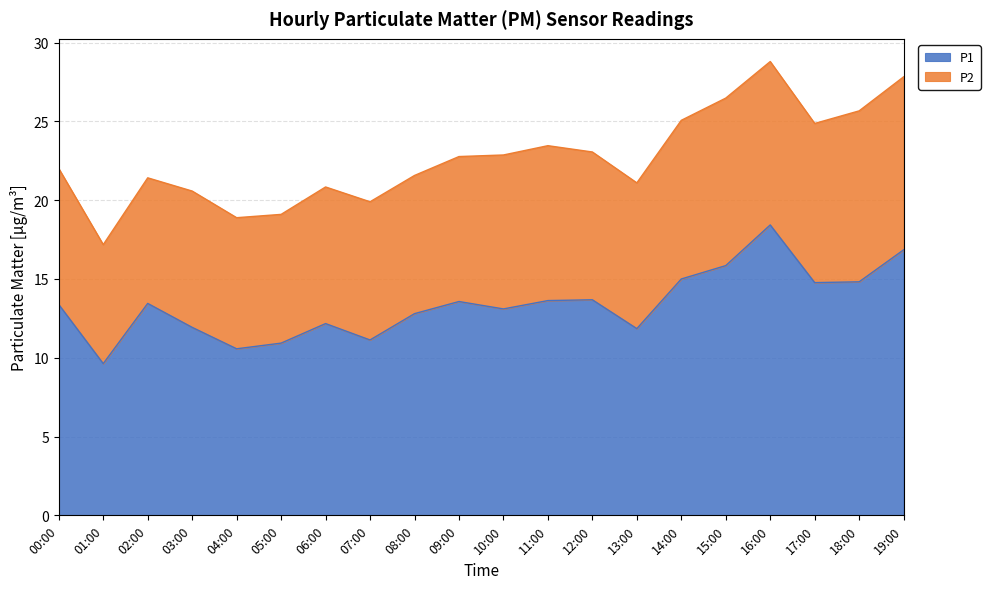

The value at 18:00 is 14.8. True or false?

True